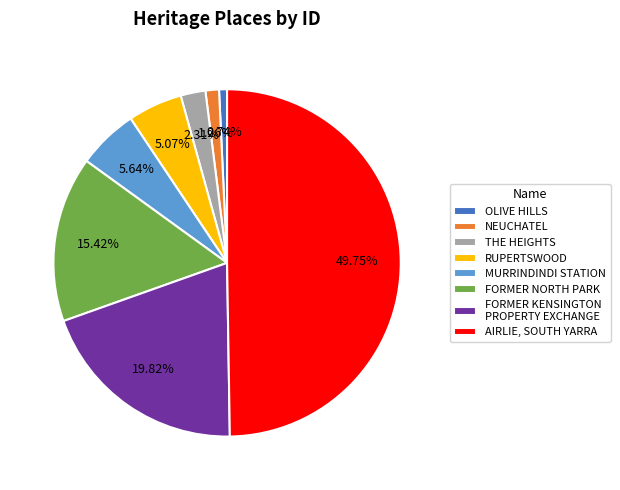

Do FORMER NORTH PARK and THE HEIGHTS together represent more than half of the pie?

No